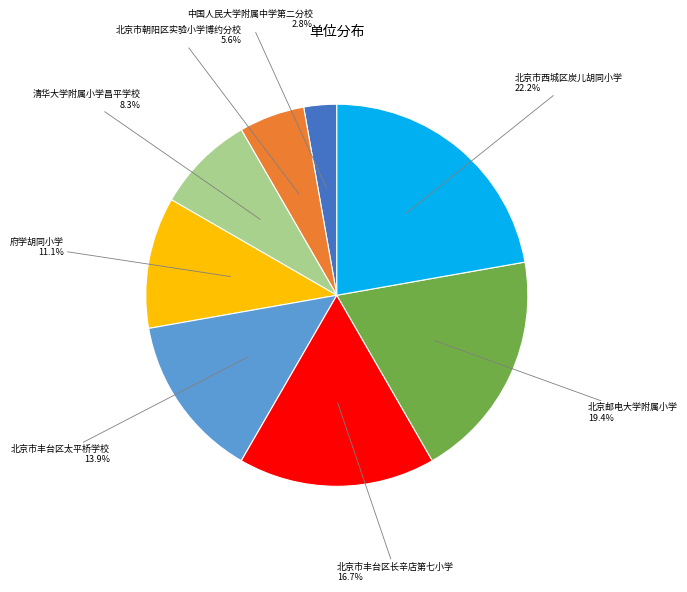

To the nearest percent, what portion does 北京市朝阳区实验小学博约分校 represent?

6%